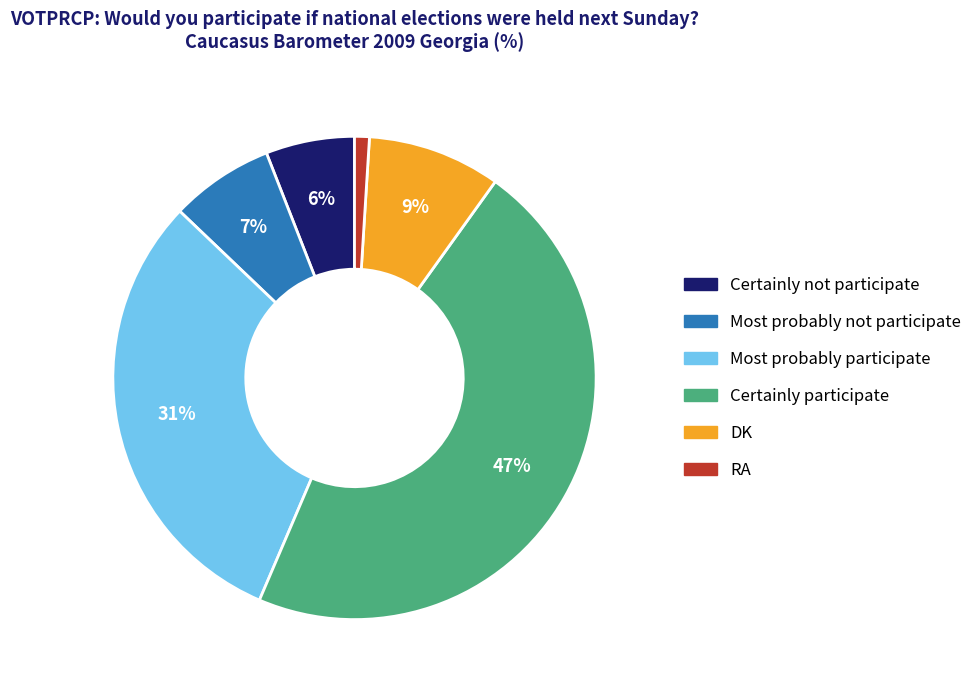

How many slices are in this pie chart?

6